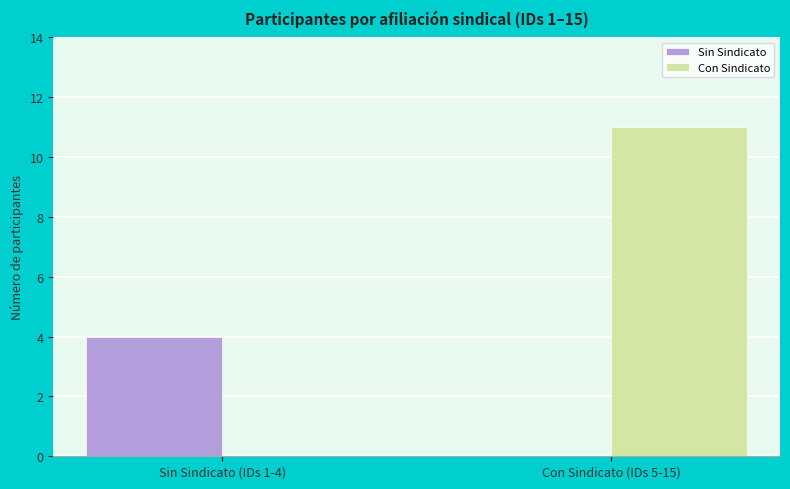

The Con Sindicato series shows 11 at Con Sindicato (IDs 5-15). True or false?

True